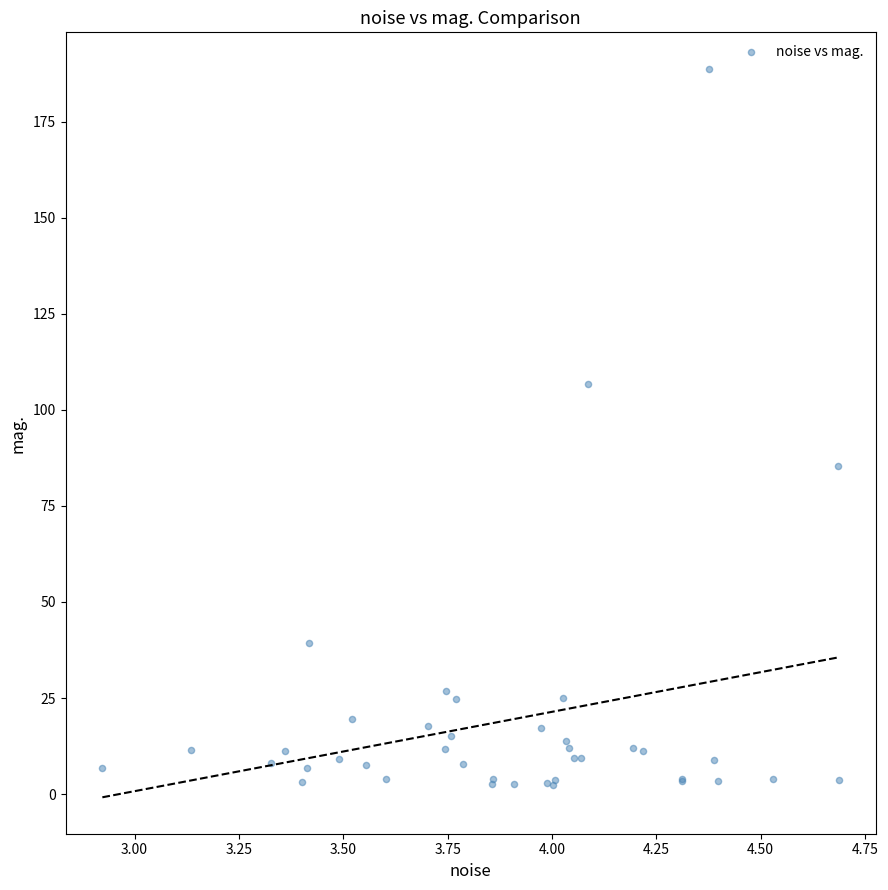

What Y value in the scatter plot is closest to 95?

85.4